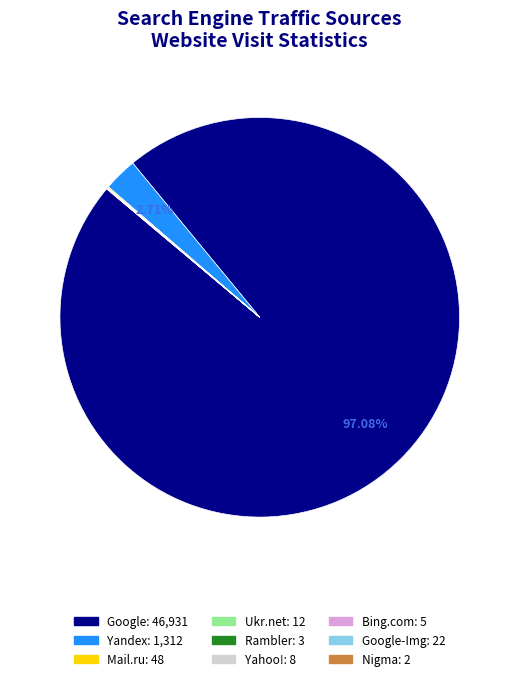

Is there any slice that represents more than half of the pie?

Yes